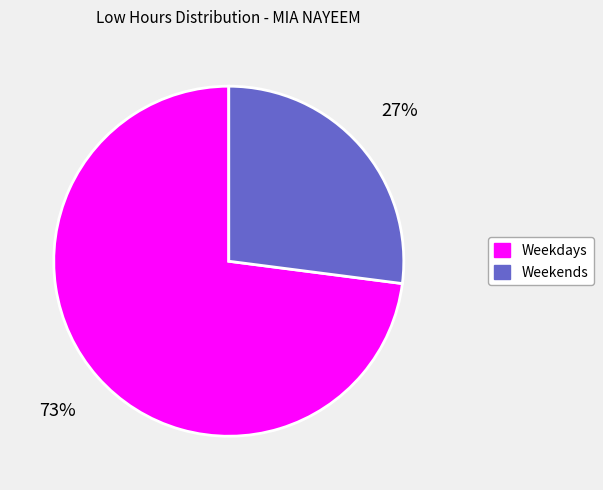

To the nearest percent, what is the average slice percentage?

50%